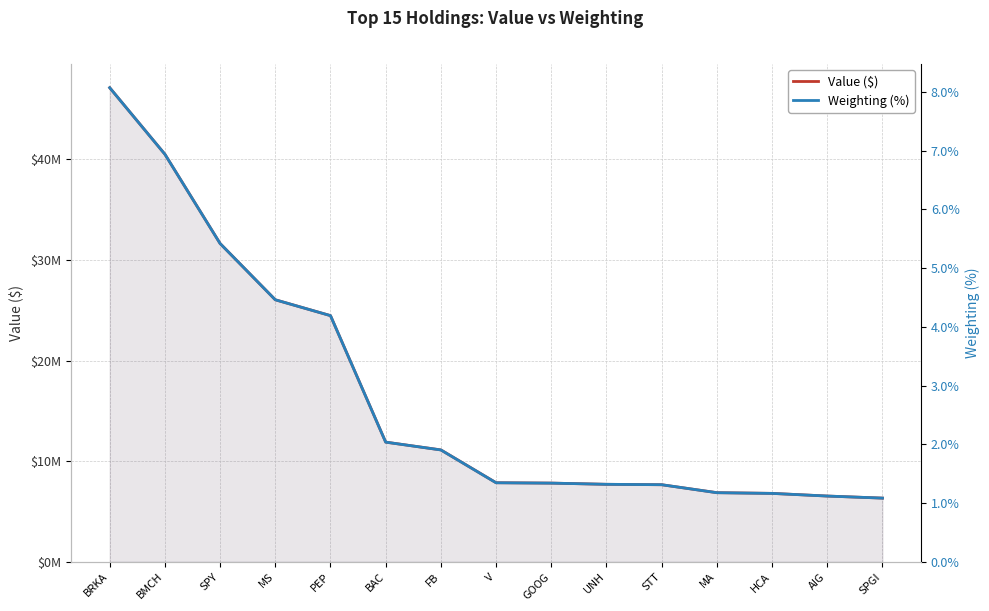

What is the sum of the Weighting (%) values at FB and BMCH?

8.8